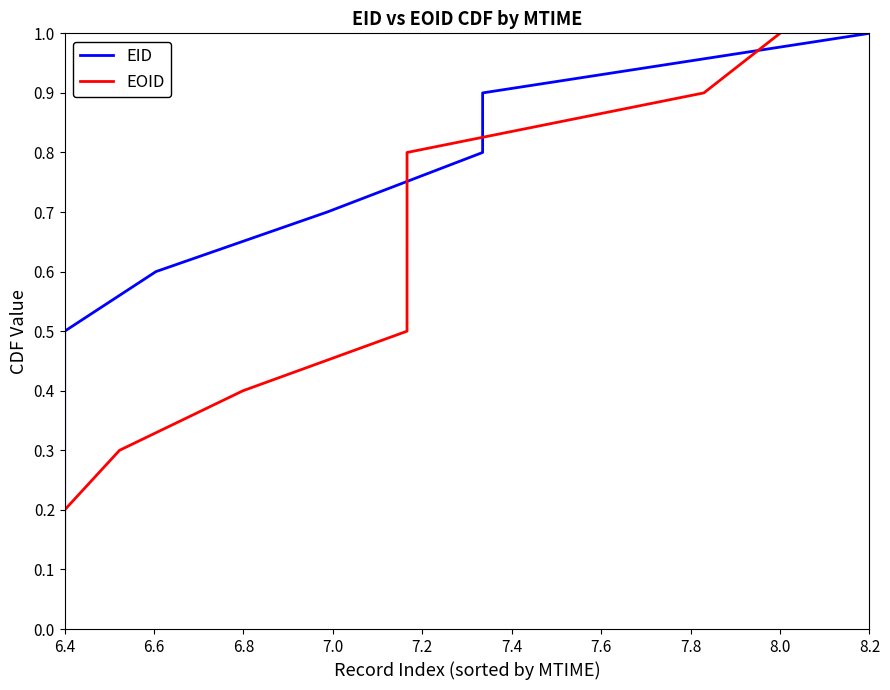

The value of EOID at 8.0 is 0.6. True or false?

False